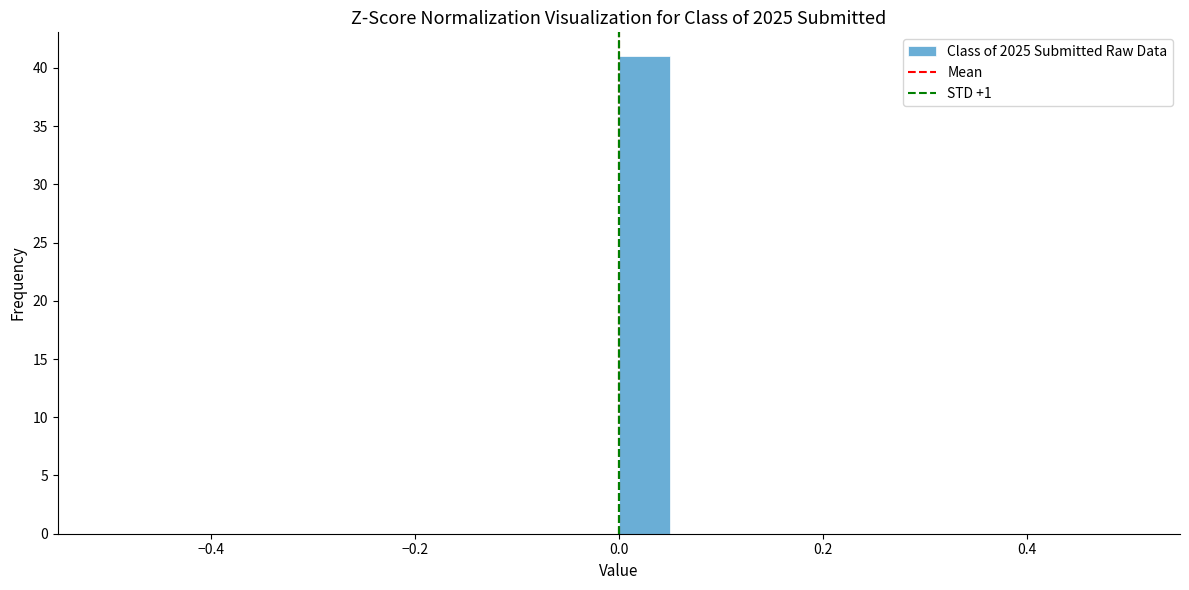

Read against the x-axis, roughly where is the centre of the tallest bar?

0.02